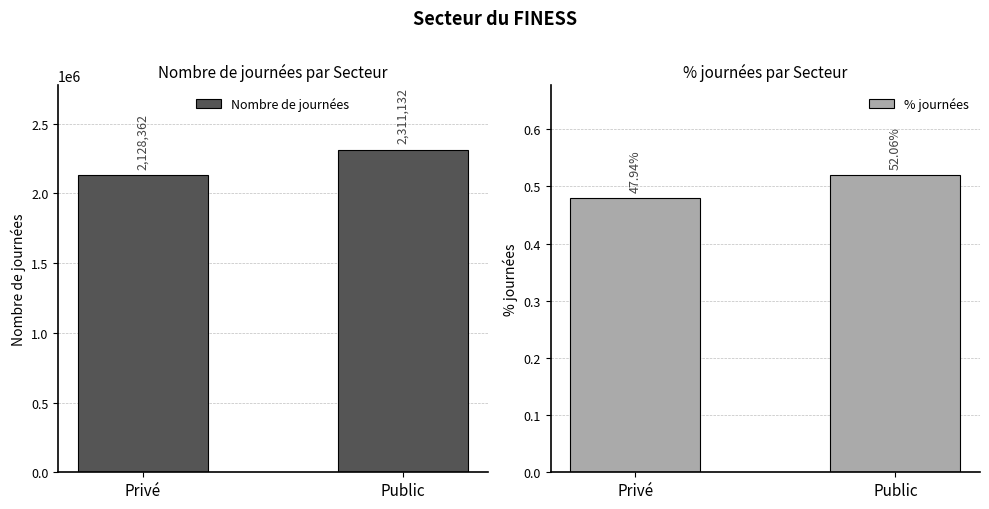

Which series has the largest range (max minus min)?

Nombre de journées